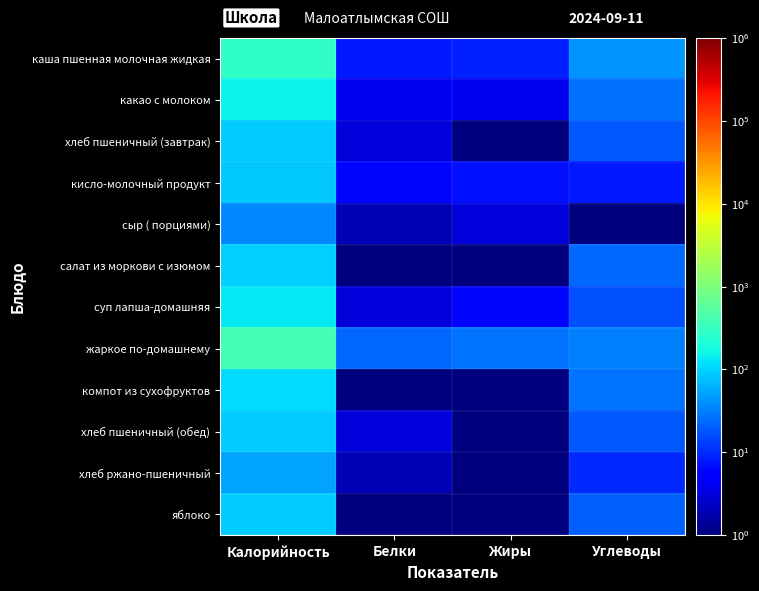

Between Калорийность and Жиры, which series saw the biggest shift?

жаркое по-домашнему